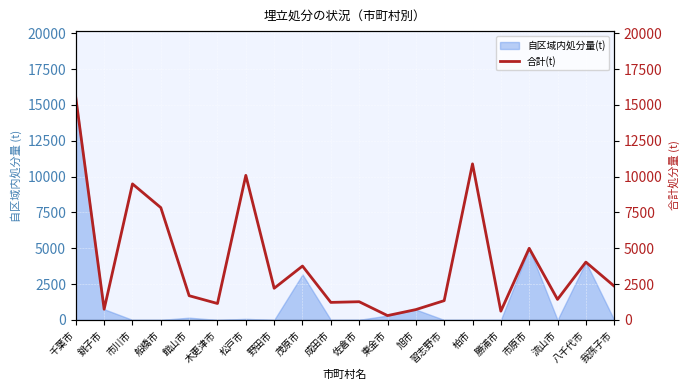

The chart shows a value of 1432.0 at 流山市. True or false?

True